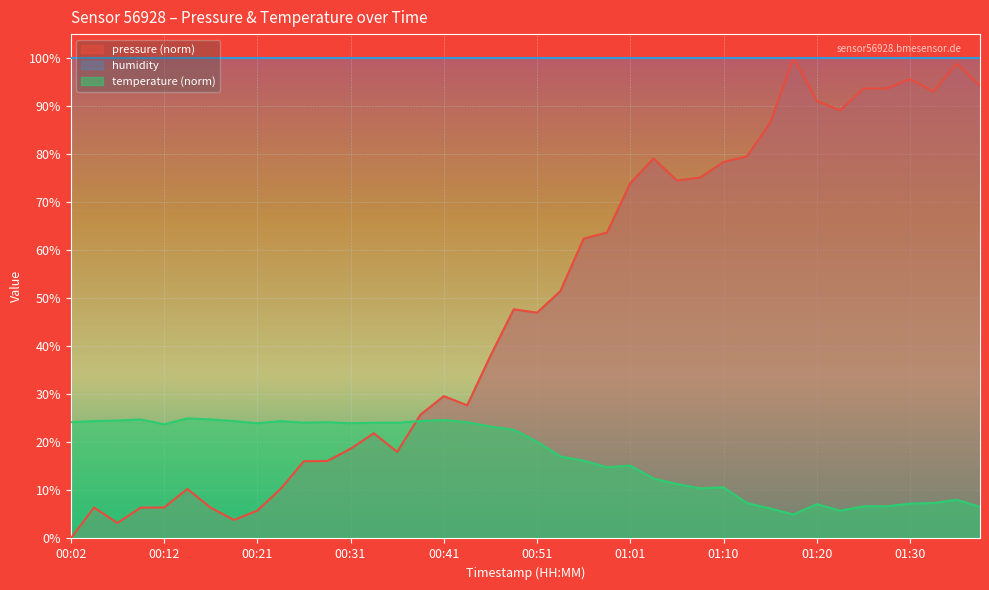

In temperature, how many points are lower than both neighbors (excluding endpoints)?

8